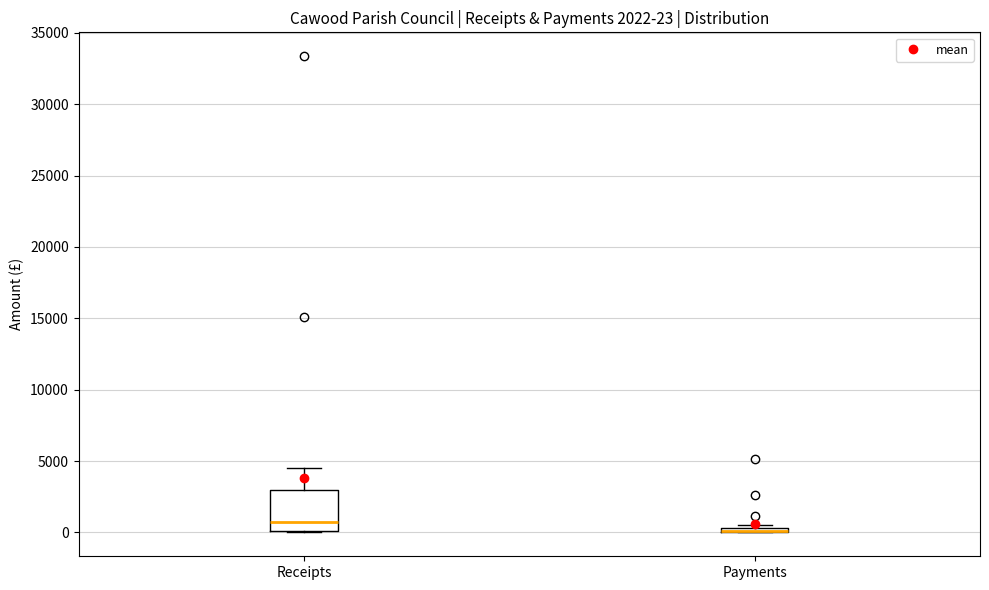

Comparing the boxes themselves (not the whiskers), which one is the tallest?

Receipts